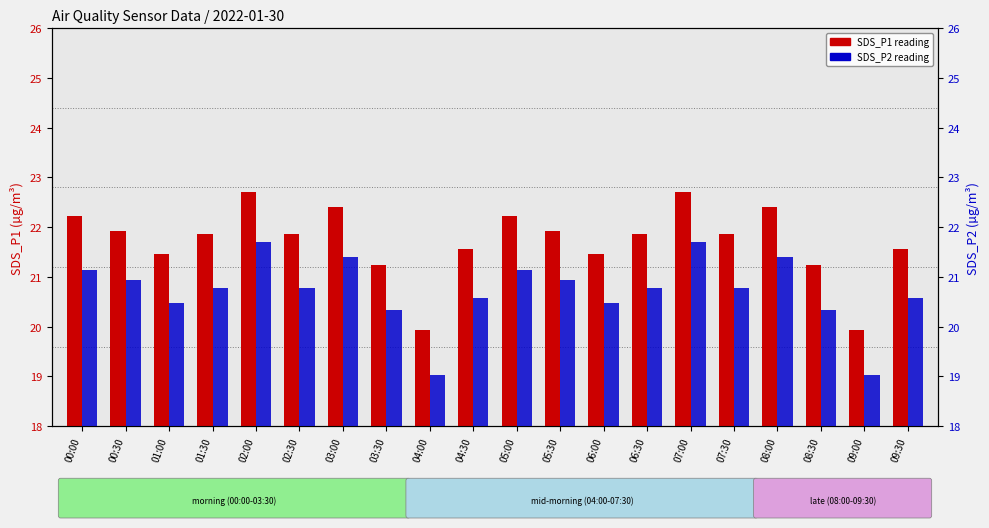

True or false: SDS_P1 (particle count) has a value of 1.7 at 02:00.

False